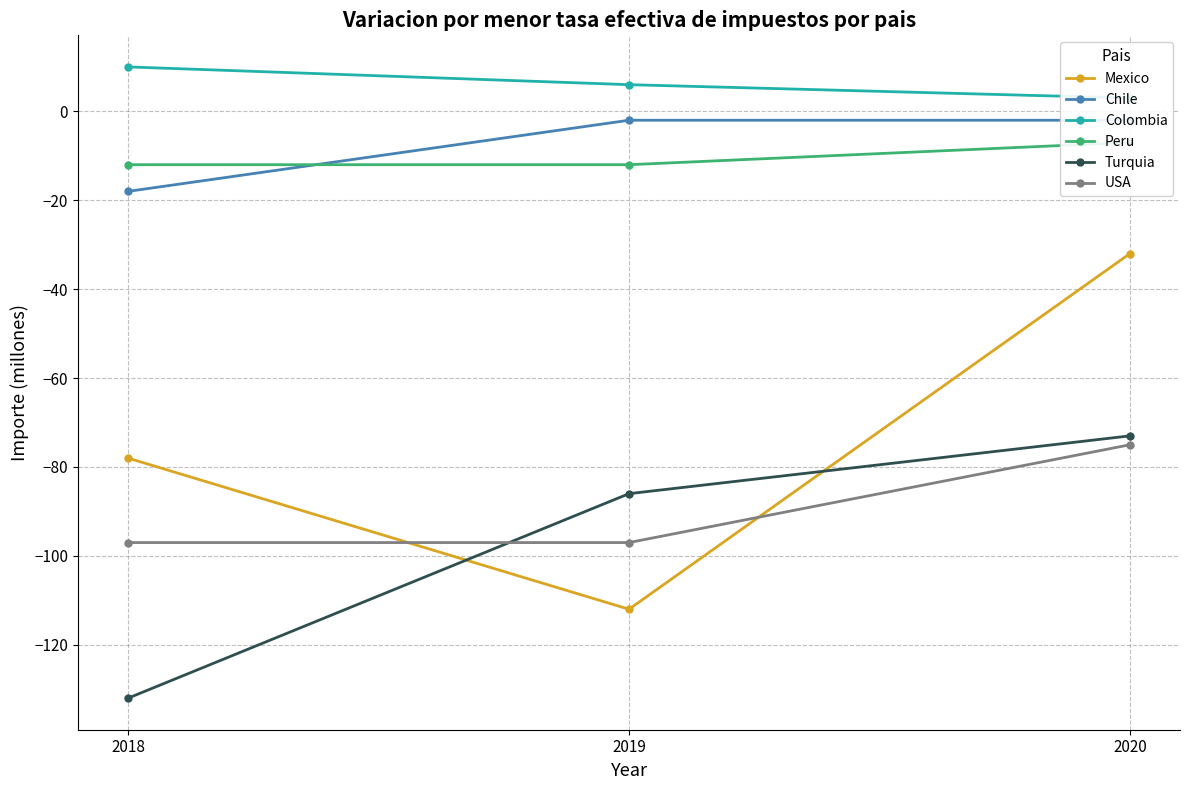

What is the difference between the maximum and minimum values in the USA series?

22